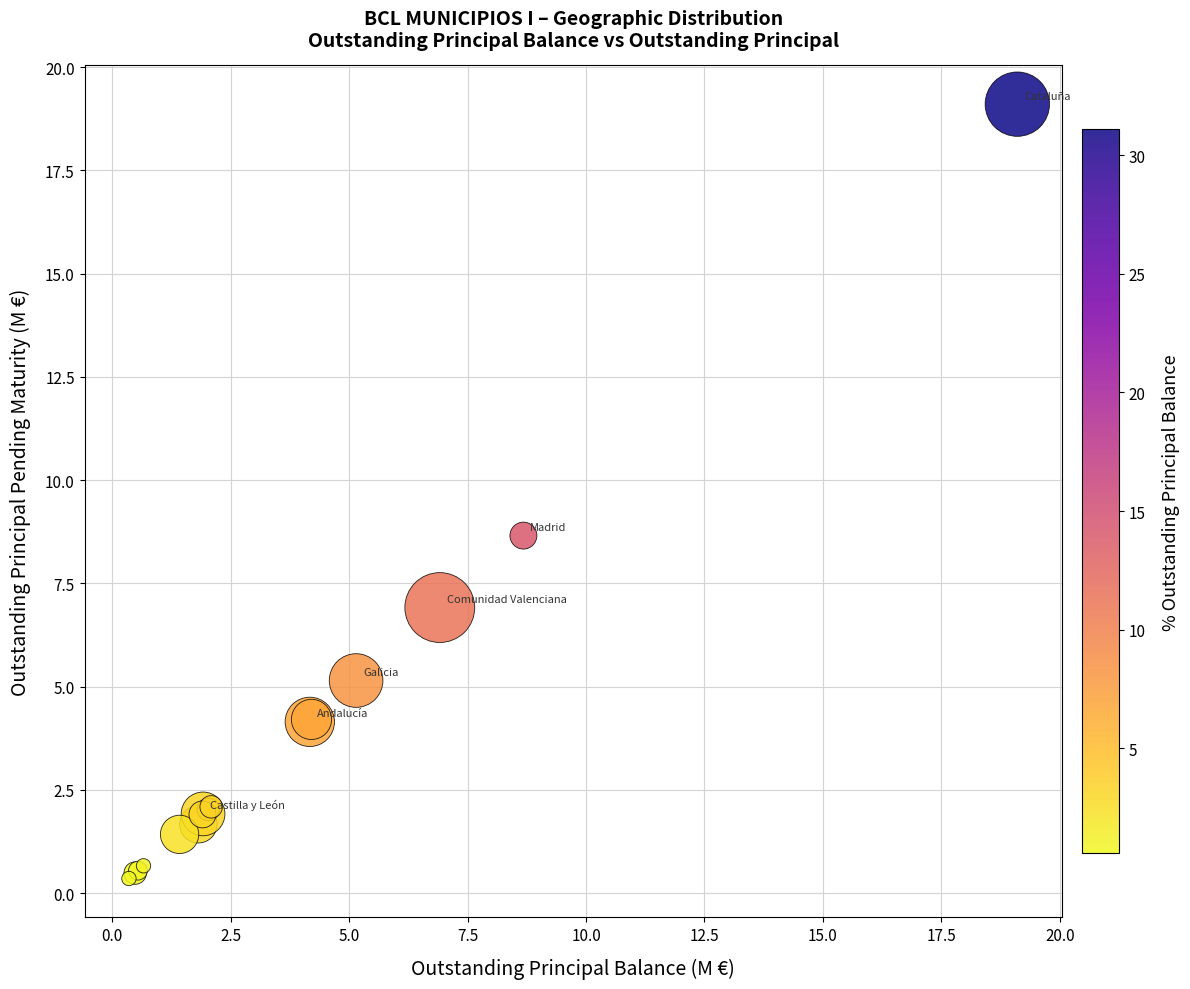

What Y value in the scatter plot is closest to 9?

8.7